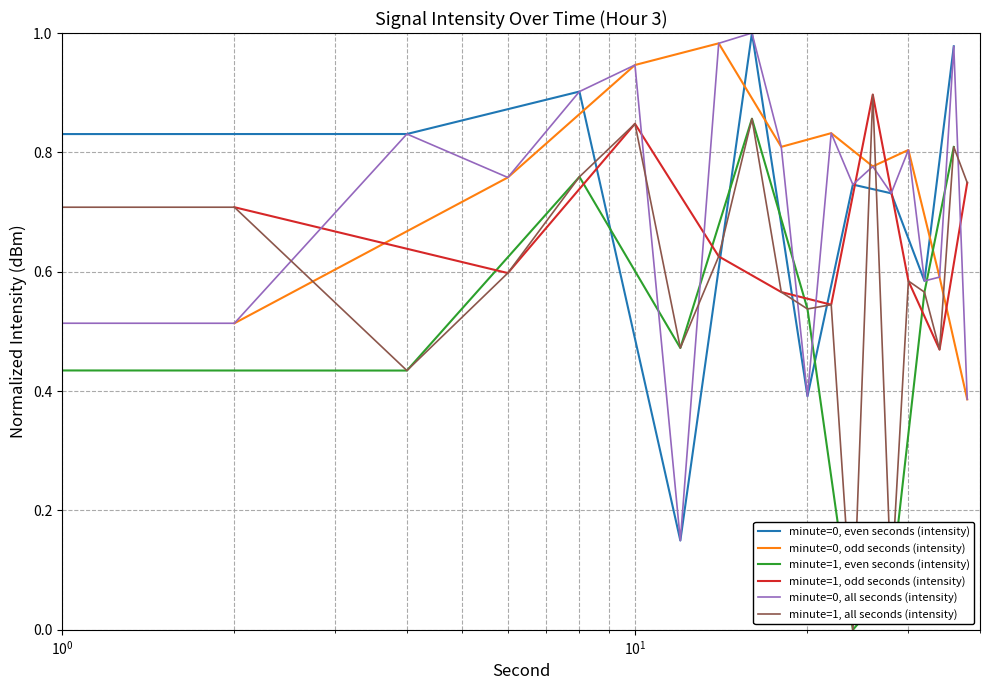

What is the difference between the maximum and minimum values in the minute=0 intensity series?

0.9